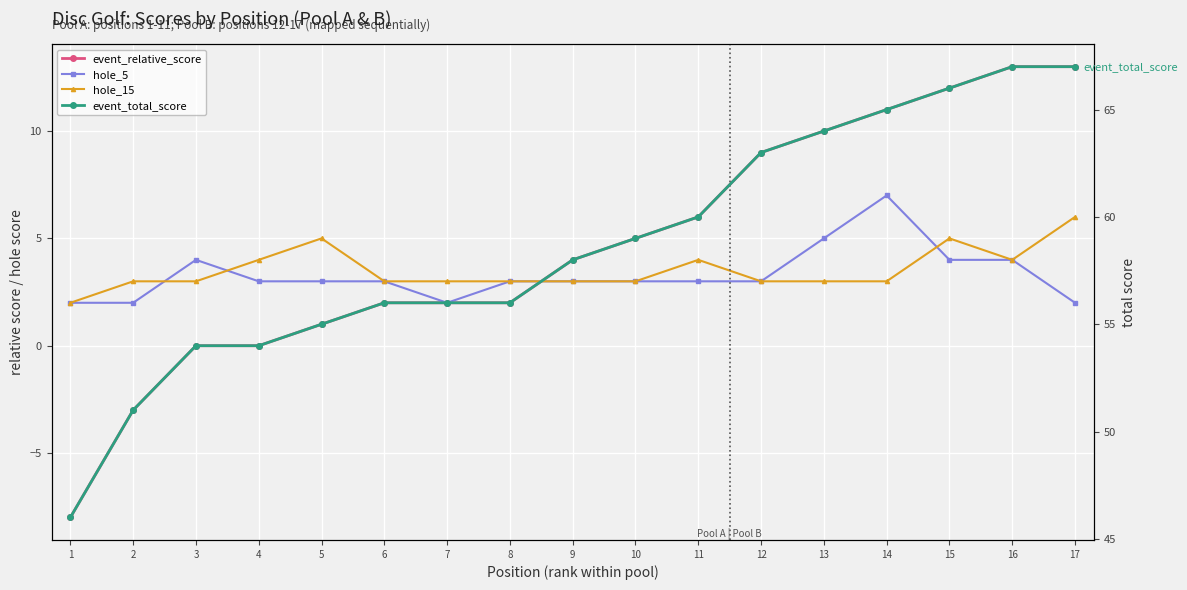

True or false: hole_15 has a value of 2 at 3.

False